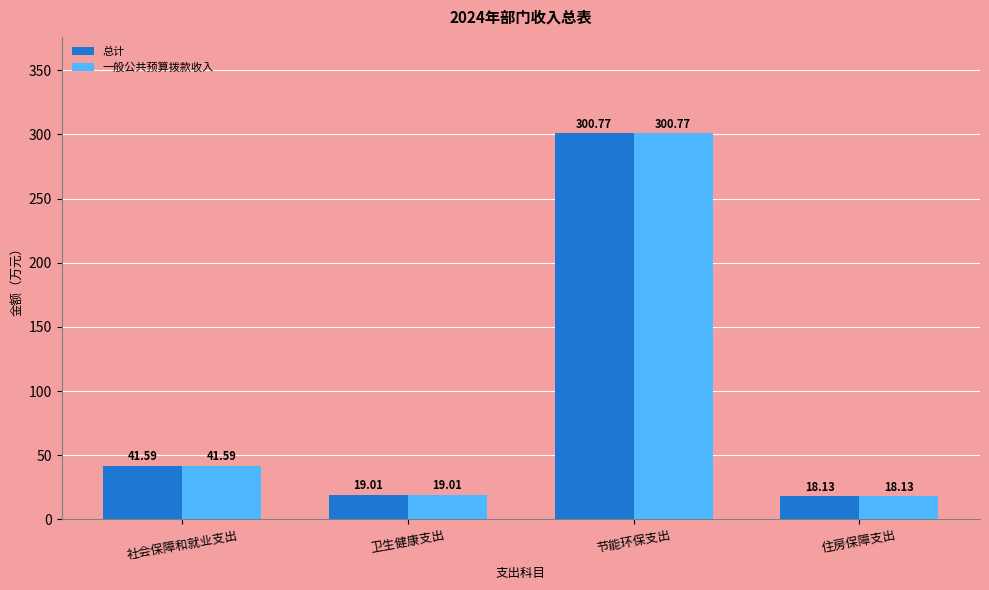

What is the sum of the 一般公共预算拨款收入 values at 社会保障和就业支出 and 住房保障支出?

59.7